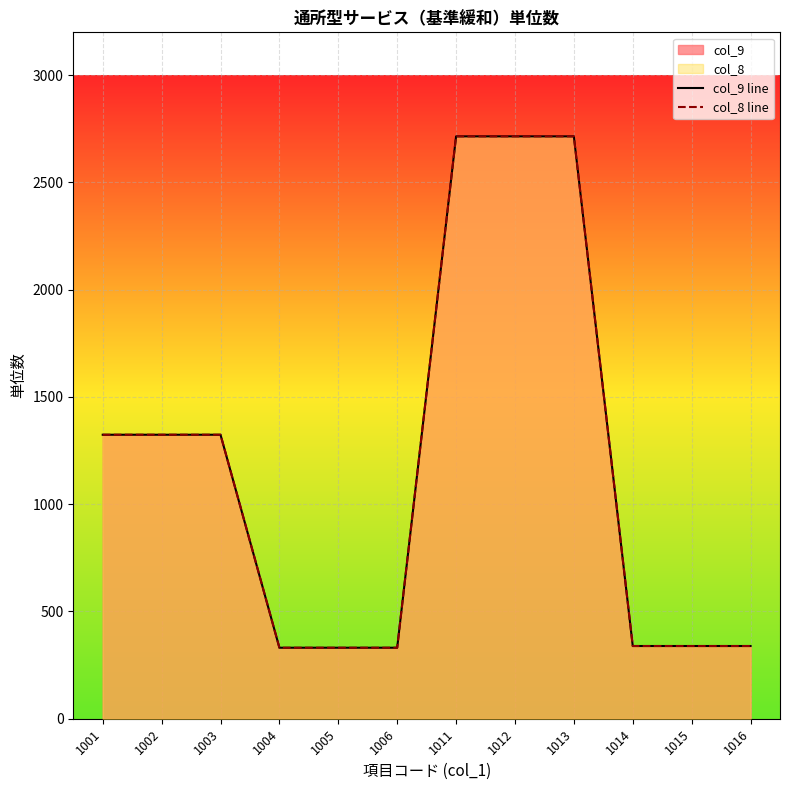

At which label is col_8 line closest to 1523?

1001